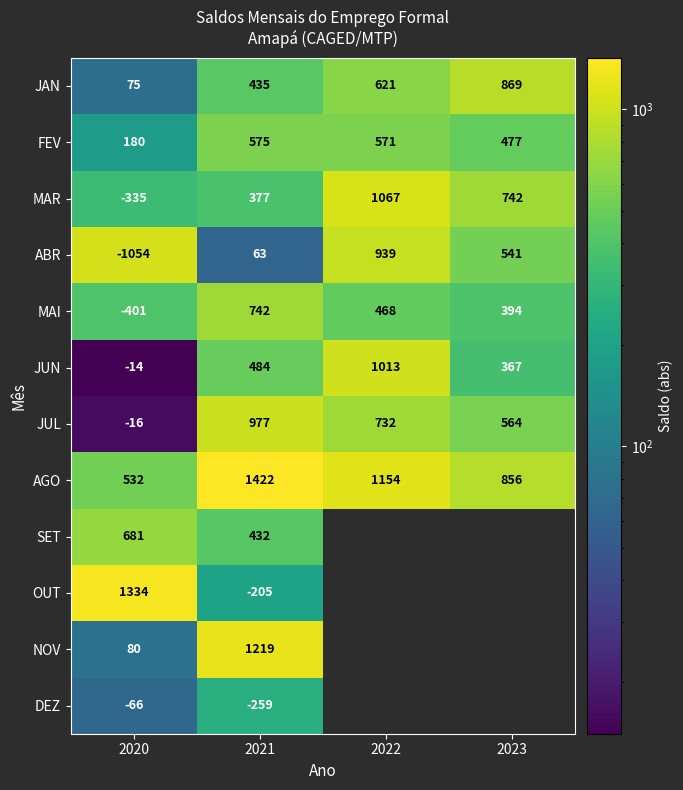

Is it true that JUL equals 361.5 at 2023?

False